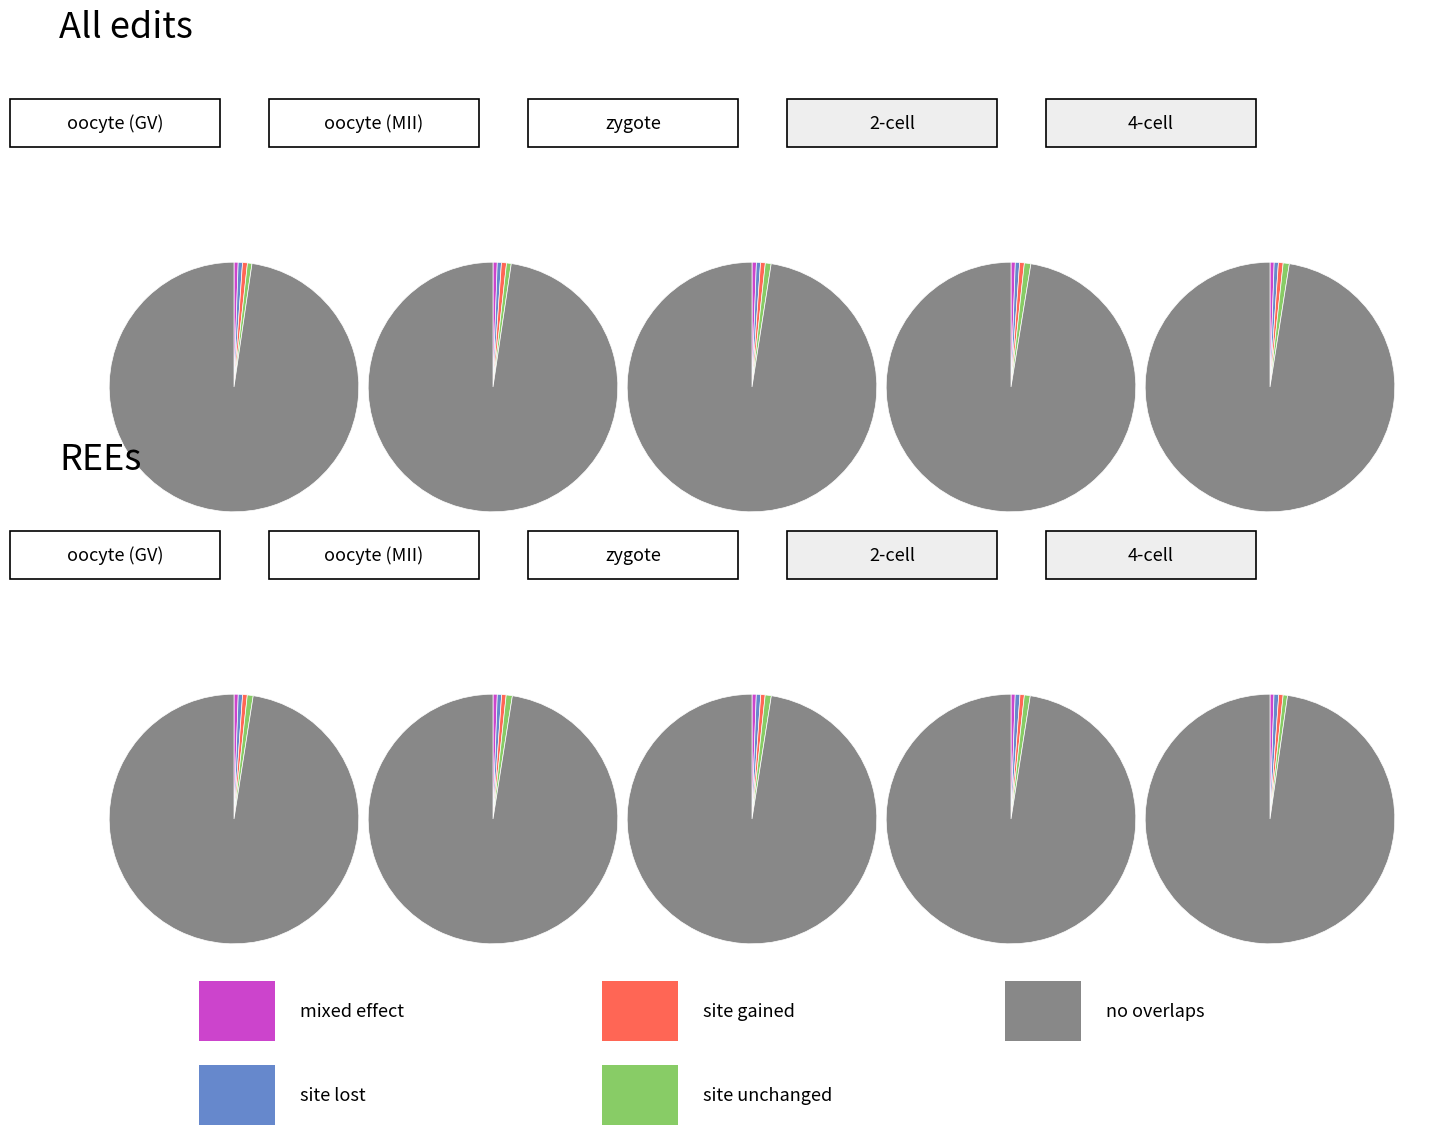

How many slices are in this pie chart?

10